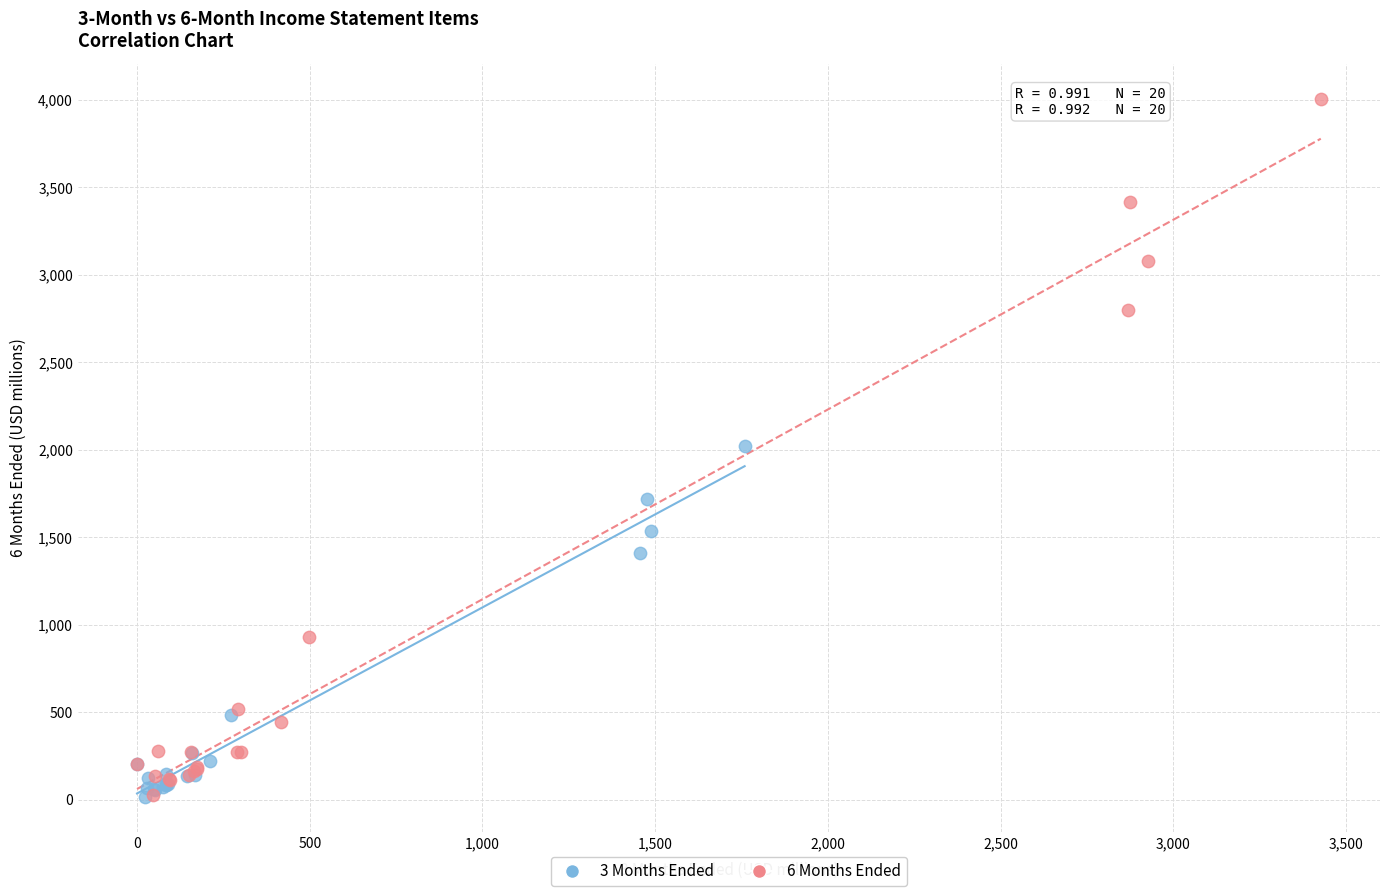

Which series reaches the maximum Y coordinate?

6 Months Ended